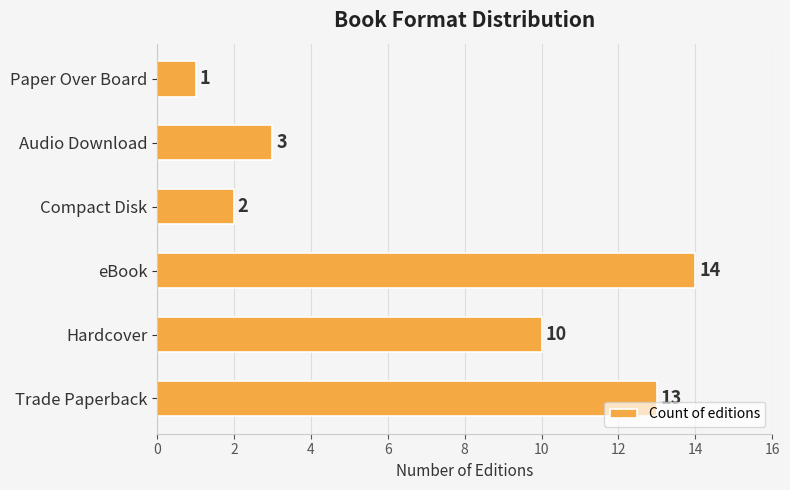

What is the difference between the maximum and minimum values?

13